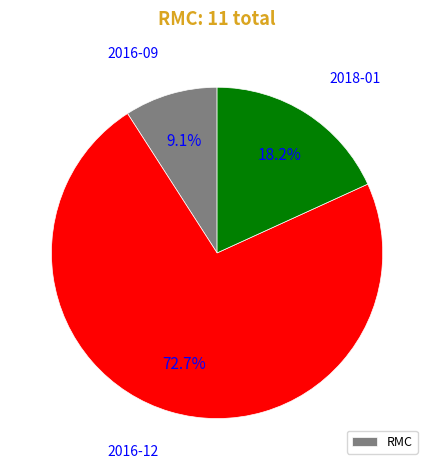

Does any single category account for the majority?

Yes